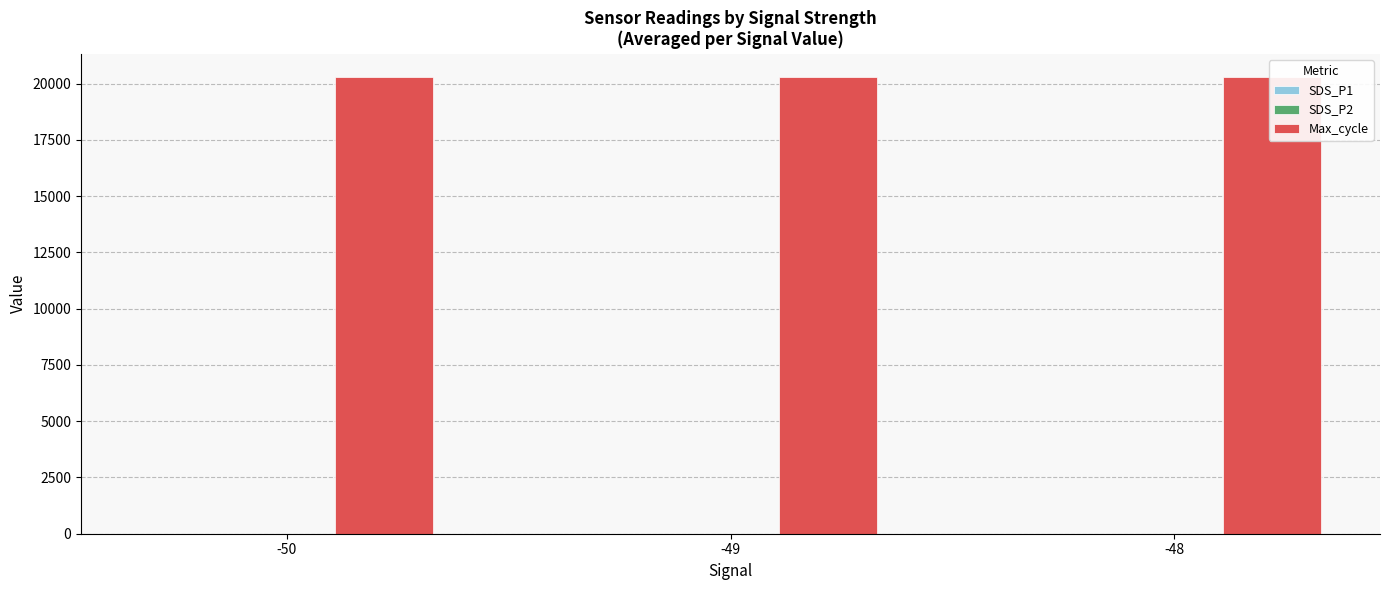

Which series has the largest total across all categories?

Max_cycle